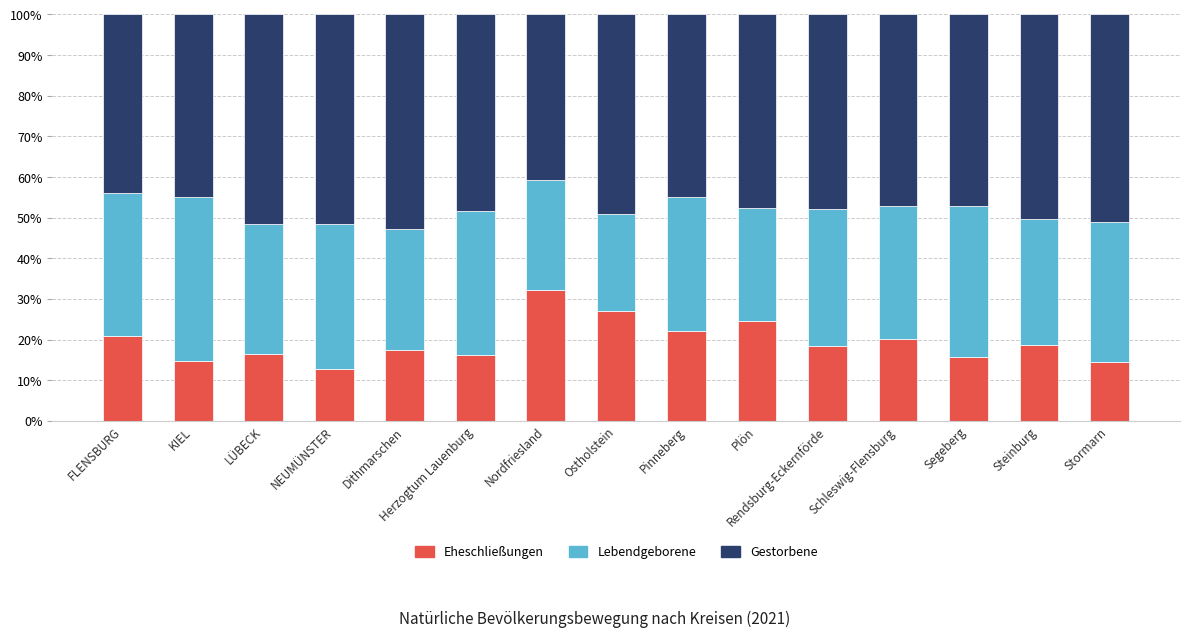

What is the difference between the second highest and second lowest values in the Eheschließungen series?

12.5